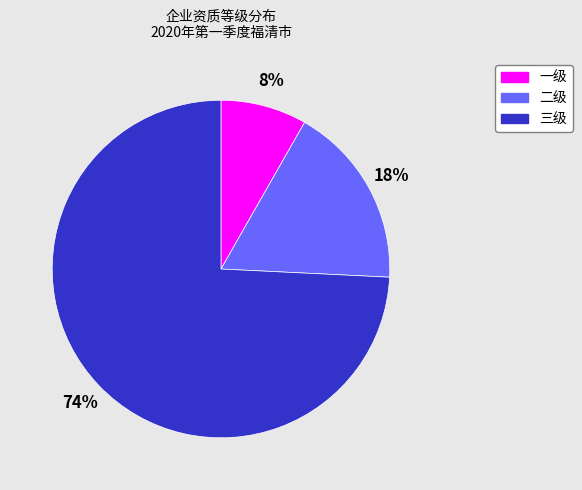

Between 三级 and 一级, which is larger?

三级